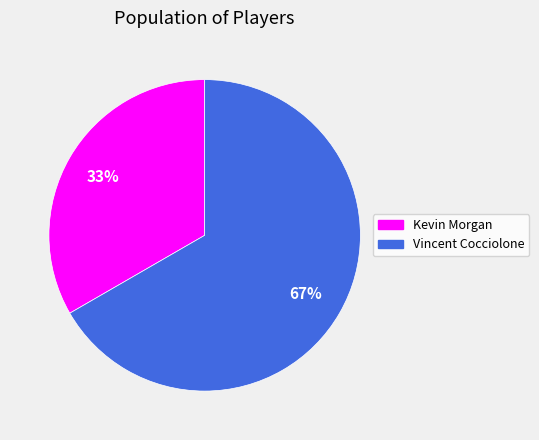

Between Vincent Cocciolone and Kevin Morgan, which is larger?

Vincent Cocciolone